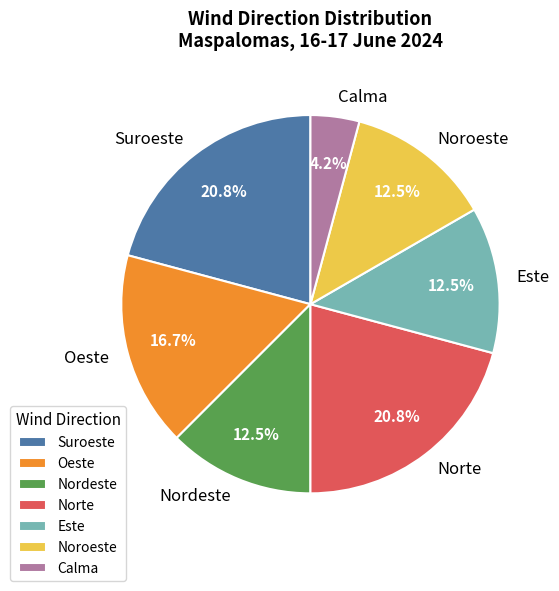

Which slice is the smallest?

Calma